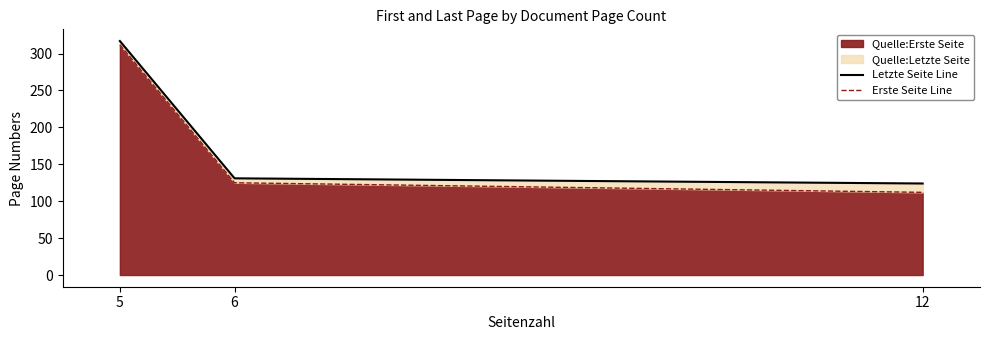

What is the value of the Letzte Seite Line point at the 2nd from the left?

131